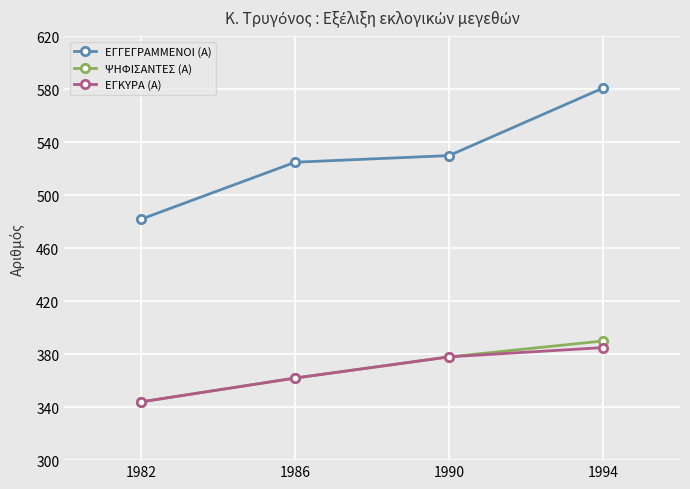

Reading left to right, what are all the values shown in this chart?

ΕΓΓΕΓΡΑΜΜΕΝΟΙ (Α): 482	525	530	581
ΨΗΦΙΣΑΝΤΕΣ (Α): 344	362	378	390
ΕΓΚΥΡΑ (Α): 344	362	378	385